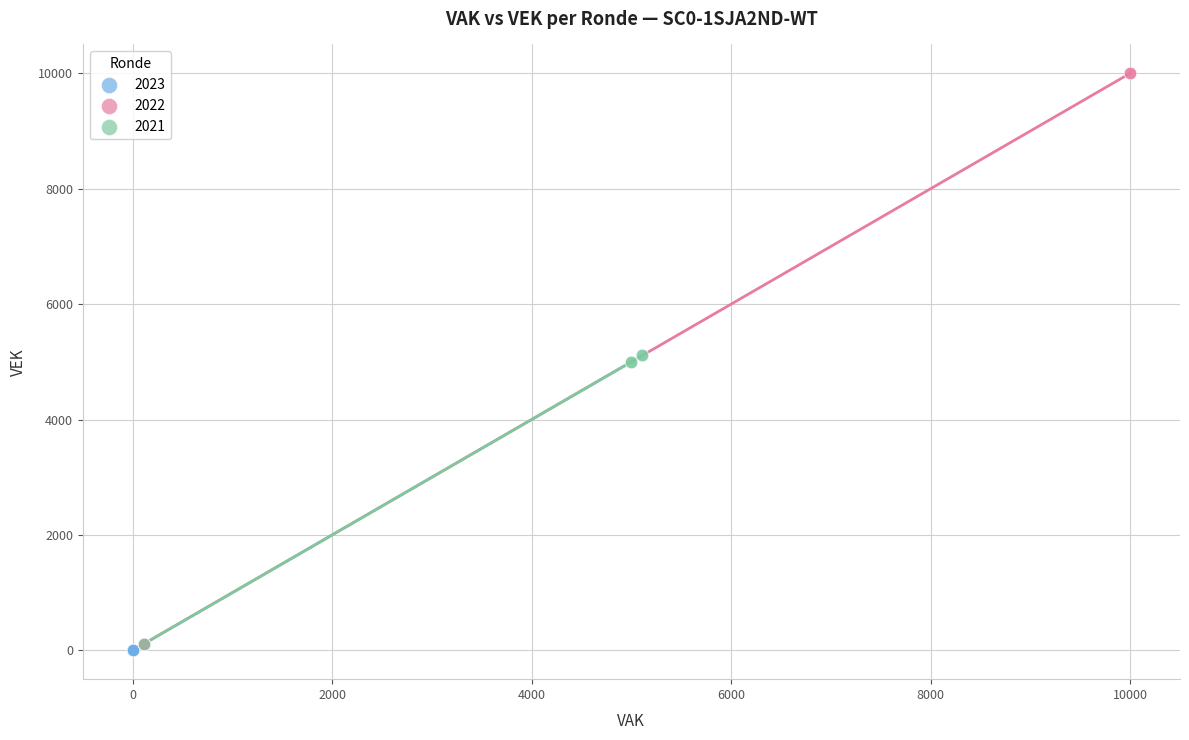

Which series contains the highest Y value?

2022